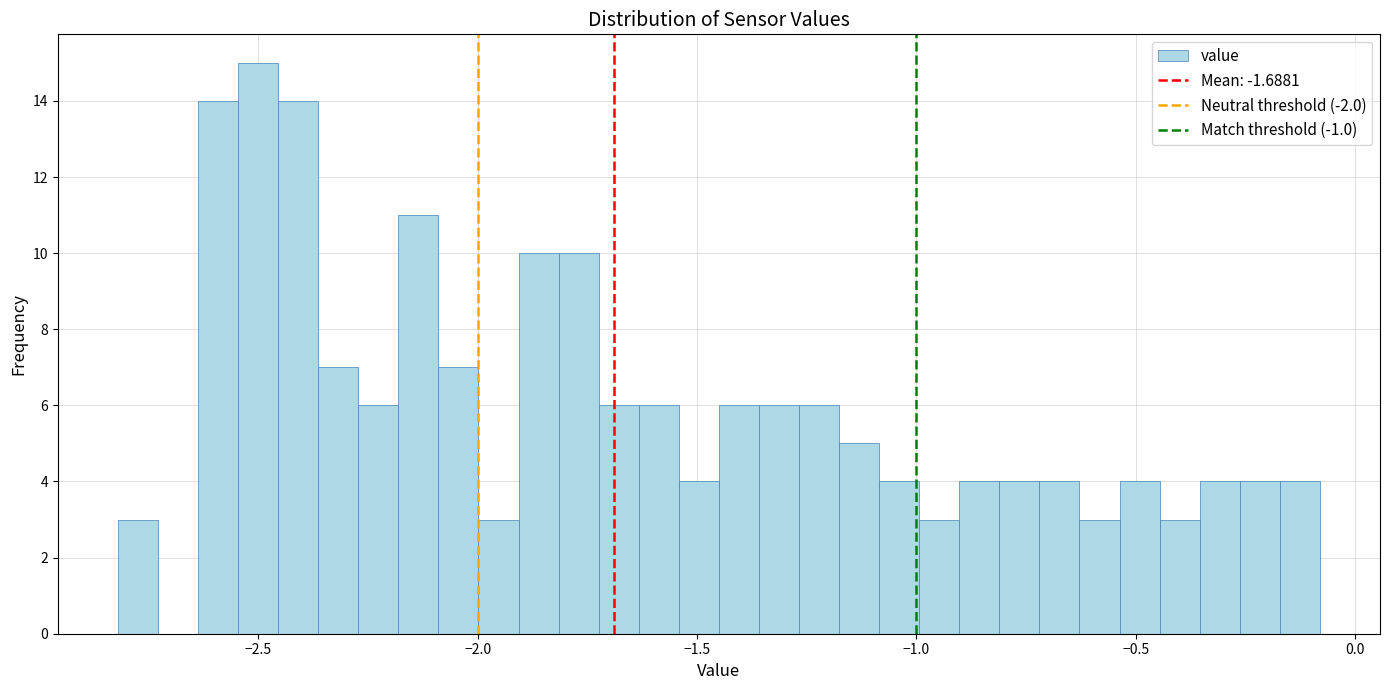

Read against the x-axis, roughly where is the centre of the tallest bar?

-2.50